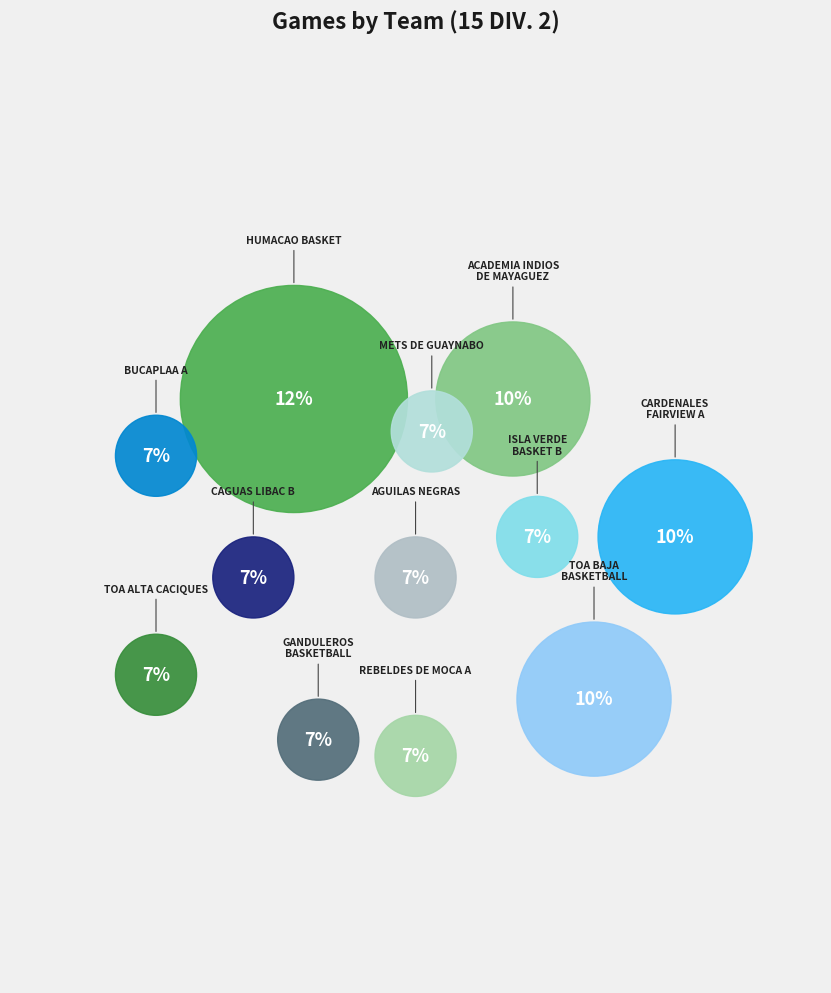

The AGUILAS NEGRAS slice represents 7% of the pie. True or false?

True